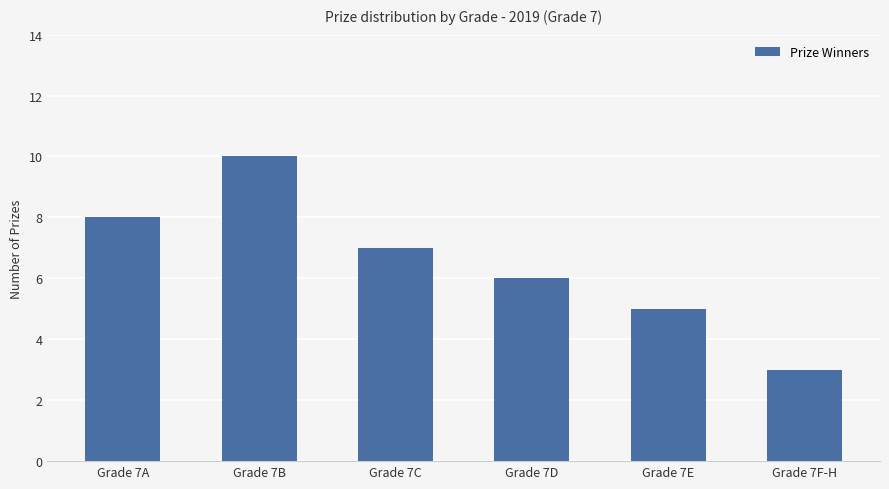

Reading left to right, extract all data points from this chart.

Grade 7A=8	Grade 7B=10	Grade 7C=7	Grade 7D=6	Grade 7E=5	Grade 7F-H=3